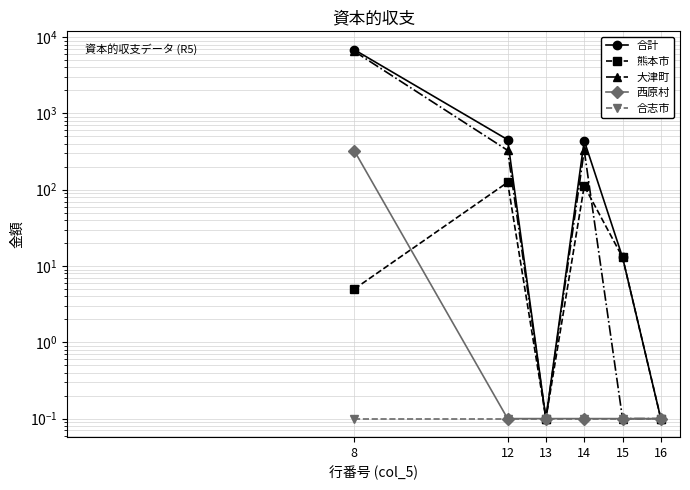

Which has a higher value, 8 or 14?

8